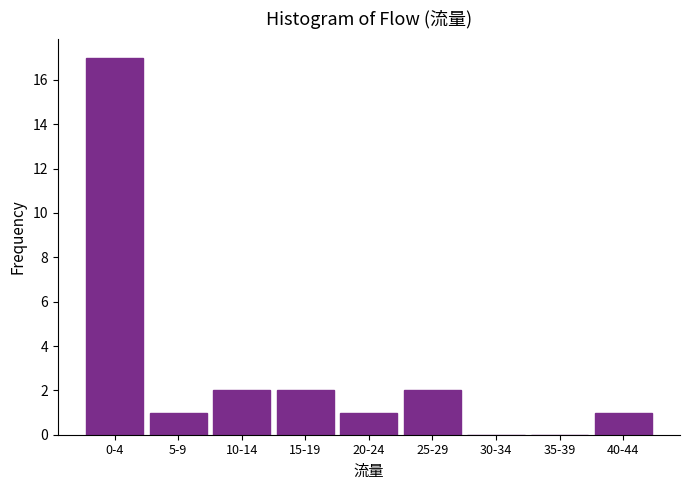

Reading left to right, transcribe all the data shown in this chart.

0-4=17	5-9=1	10-14=2	15-19=2	20-24=1	25-29=2	30-34=0	35-39=0	40-44=1